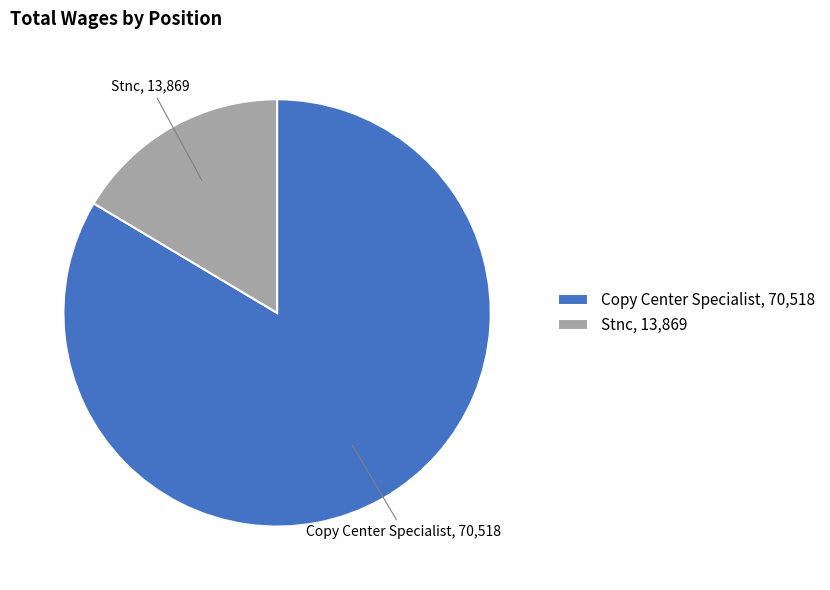

Combined, do Copy Center Specialist, 70,518 and Stnc, 13,869 account for over 50%?

Yes